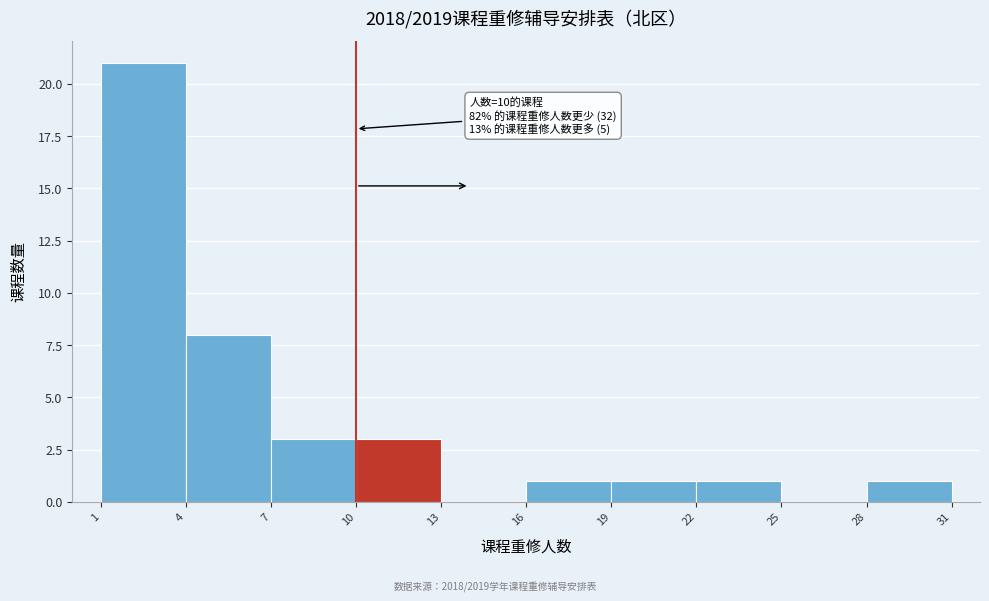

Which range on the x-axis has the tallest bar?

1 to 4